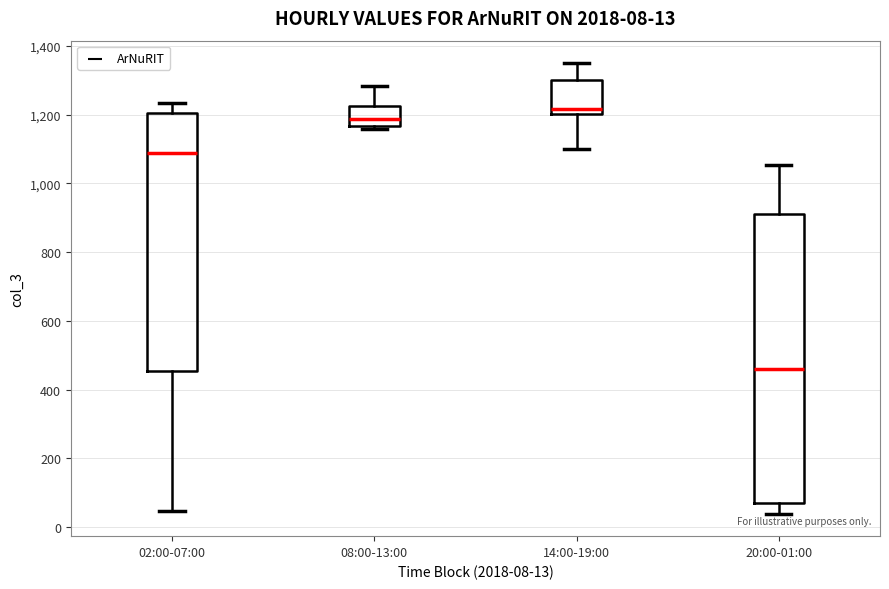

Which box's median line is the lowest?

20:00-01:00